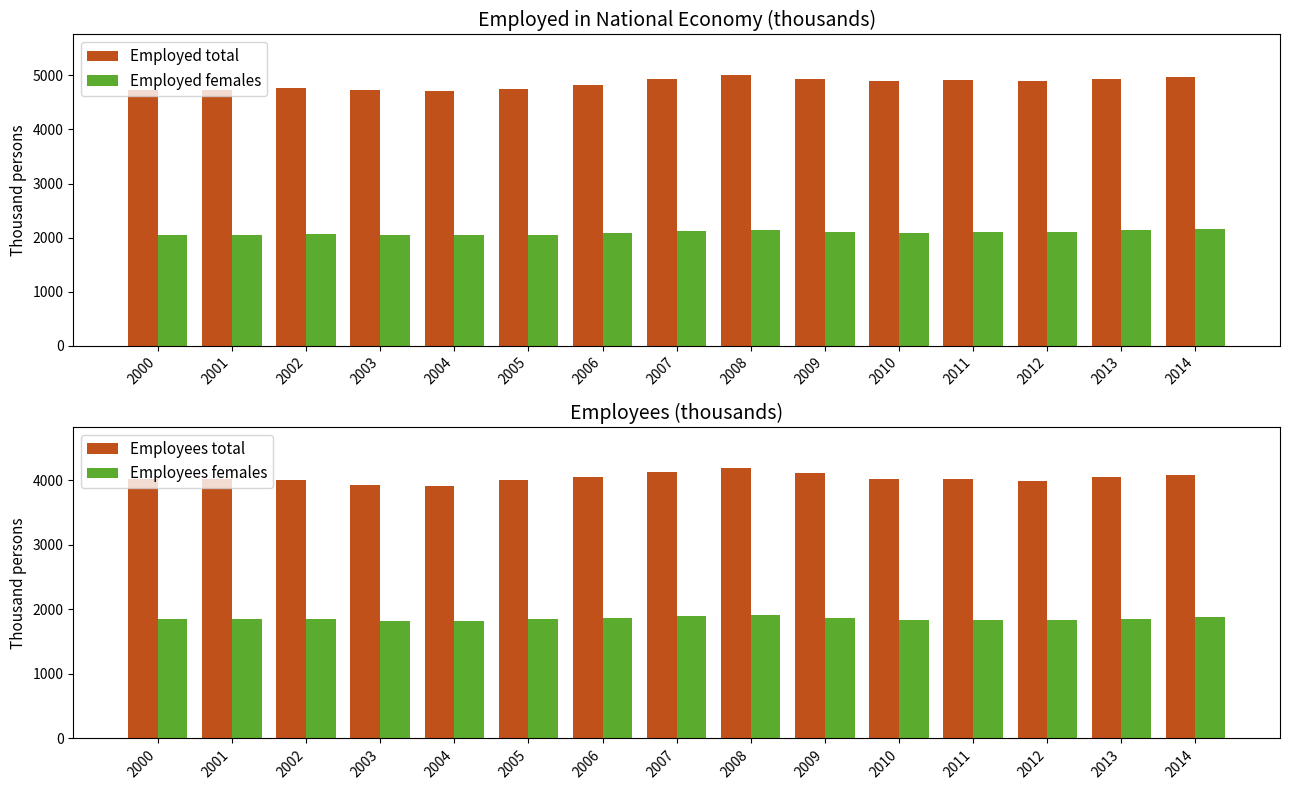

The Employed females series shows 2047.0 at 2003. True or false?

True